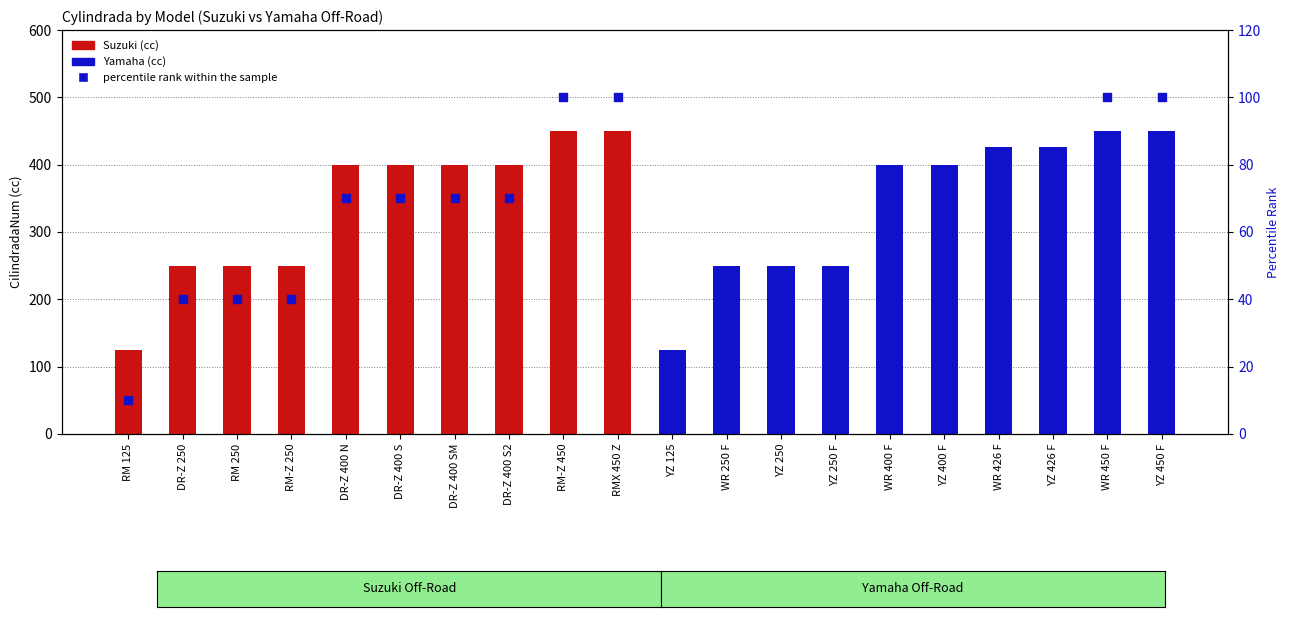

Which has a higher value, YZ 125 or RMX 450 Z?

RMX 450 Z